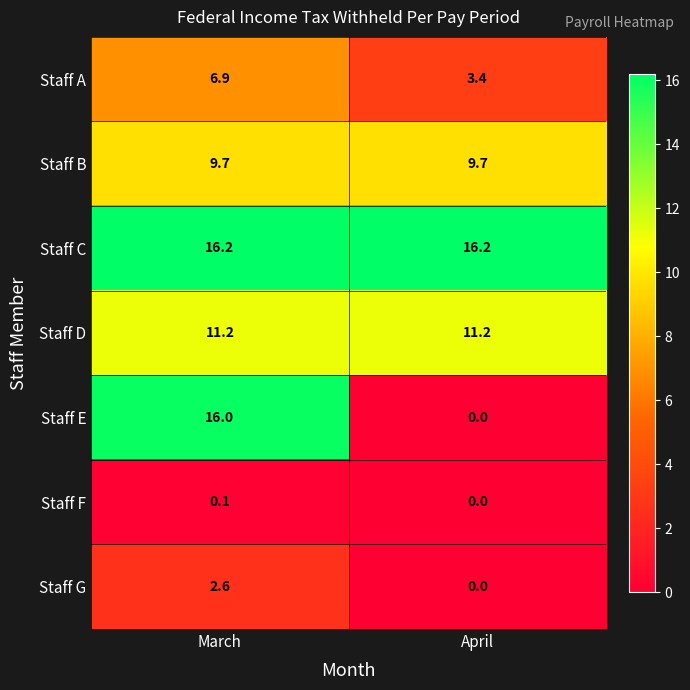

What is the difference between the highest and lowest values at March?

16.1